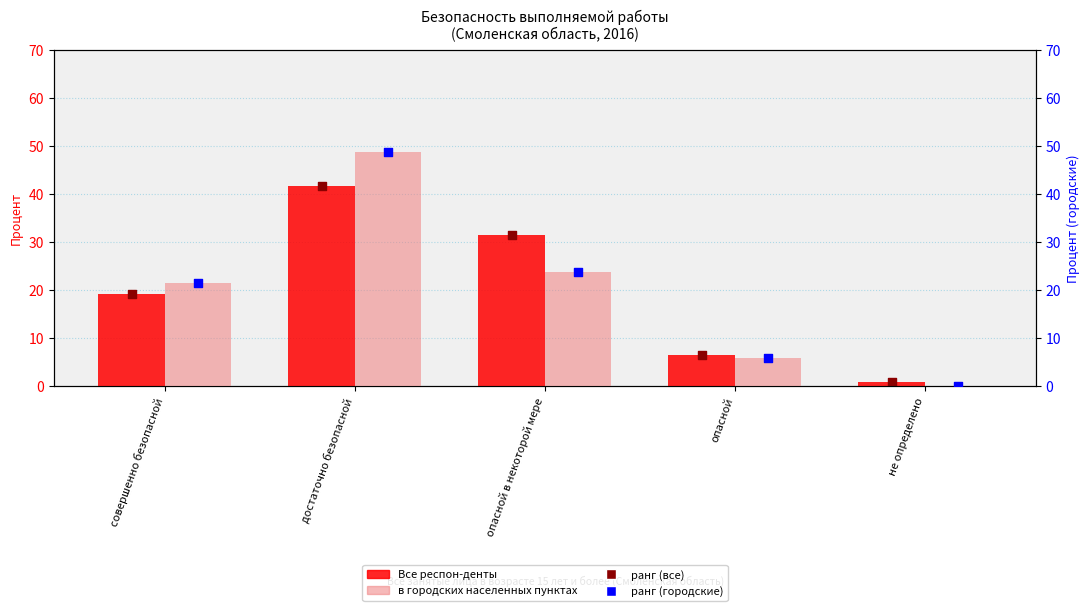

At how many categories does at least one series exceed 11?

3